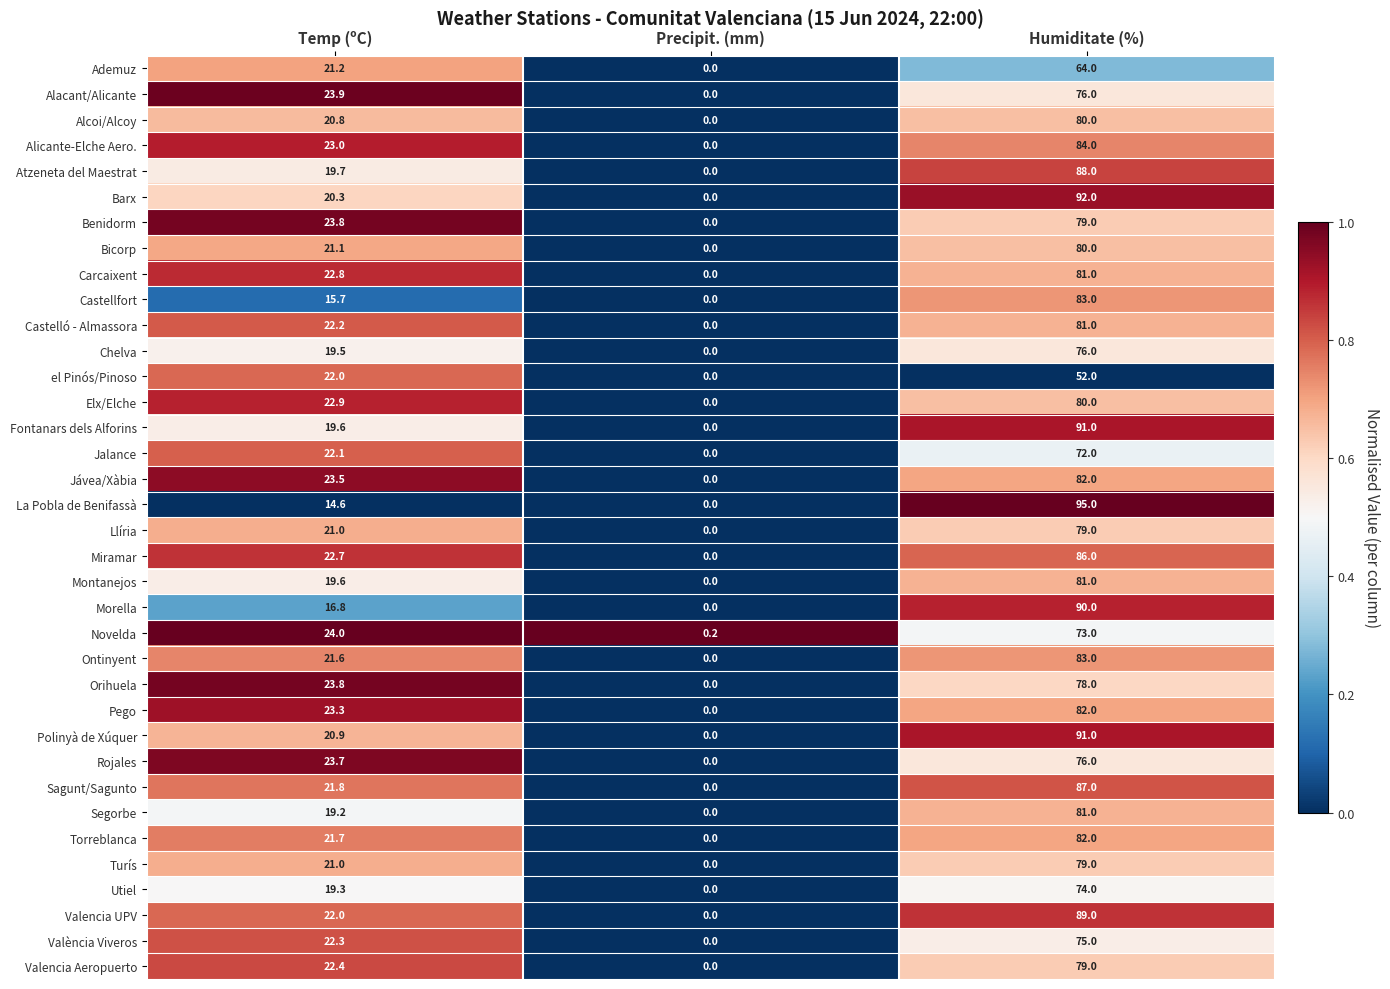

Is it true that Elx/Elche equals 22.9 at Temp (ºC)?

True